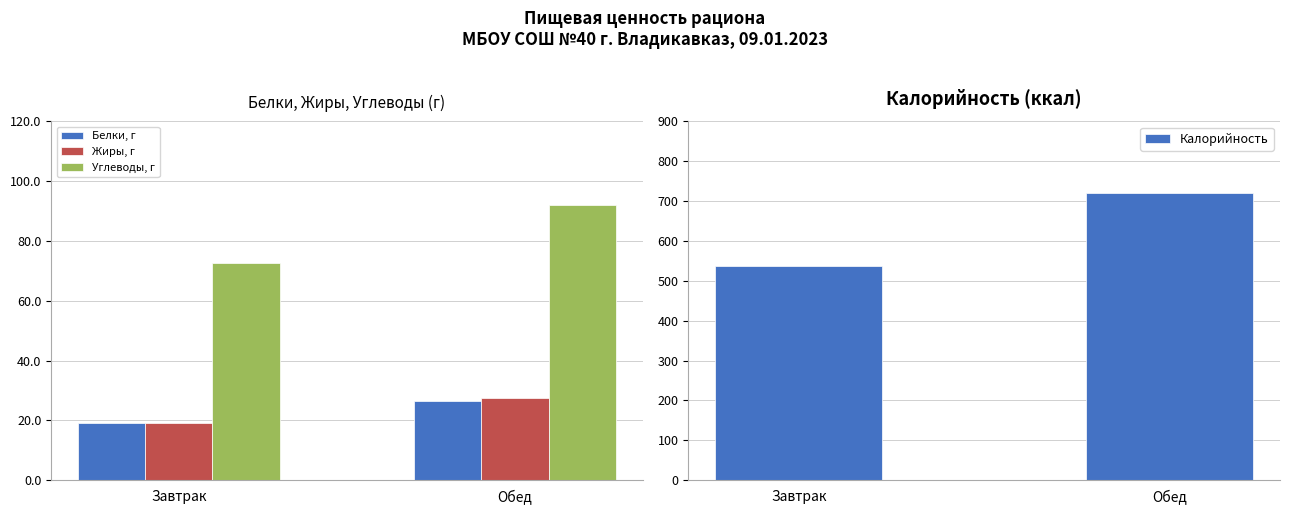

Reading left to right, what are all the values shown in this chart?

Белки, г: Завтрак=19.1	Обед=26.4
Жиры, г: Завтрак=19.0	Обед=27.4
Углеводы, г: Завтрак=72.6	Обед=91.9
Калорийность: Завтрак=537.5	Обед=719.7